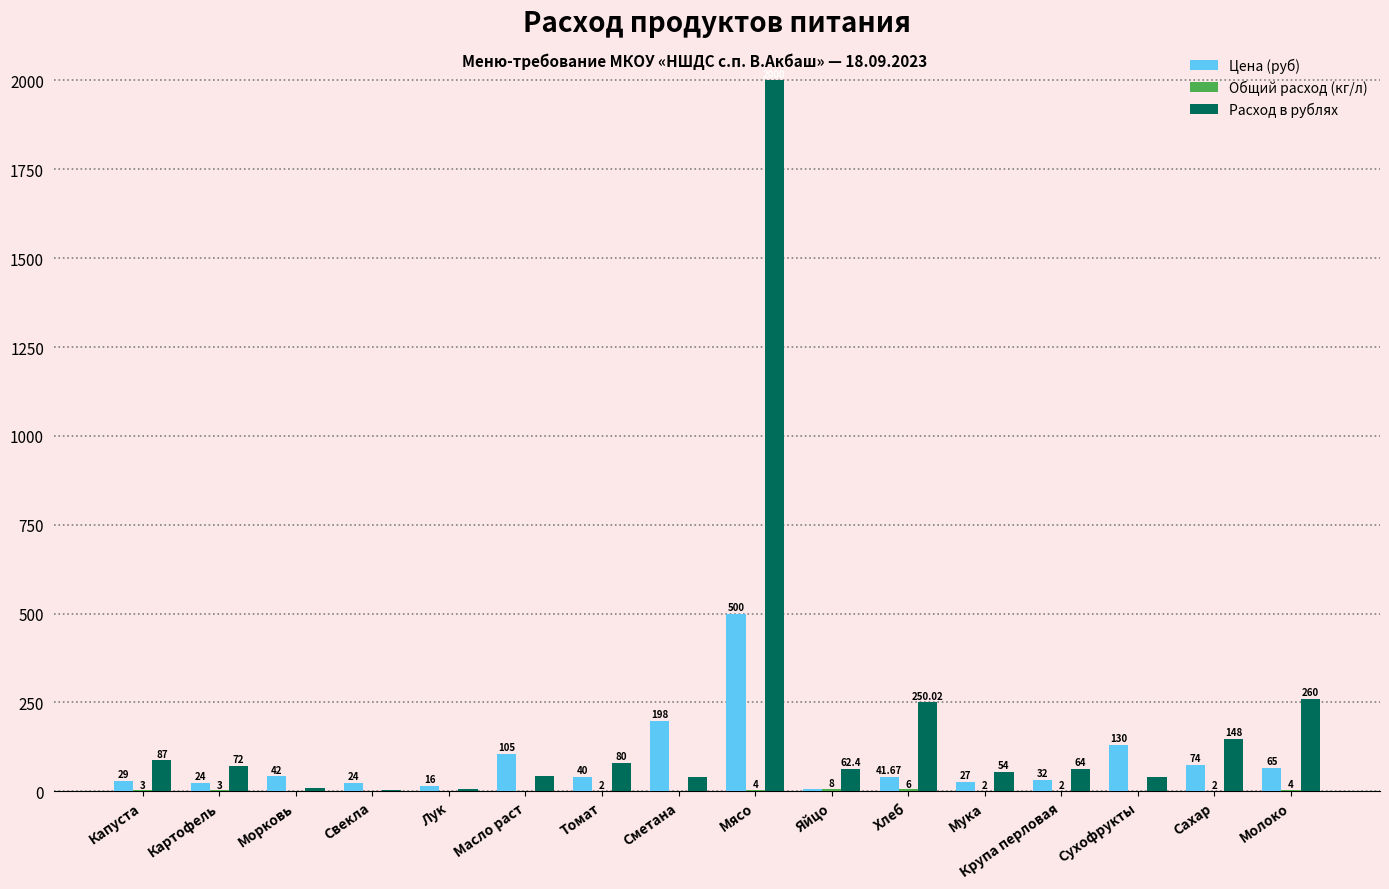

At which category is the sum across all series the highest?

Мясо